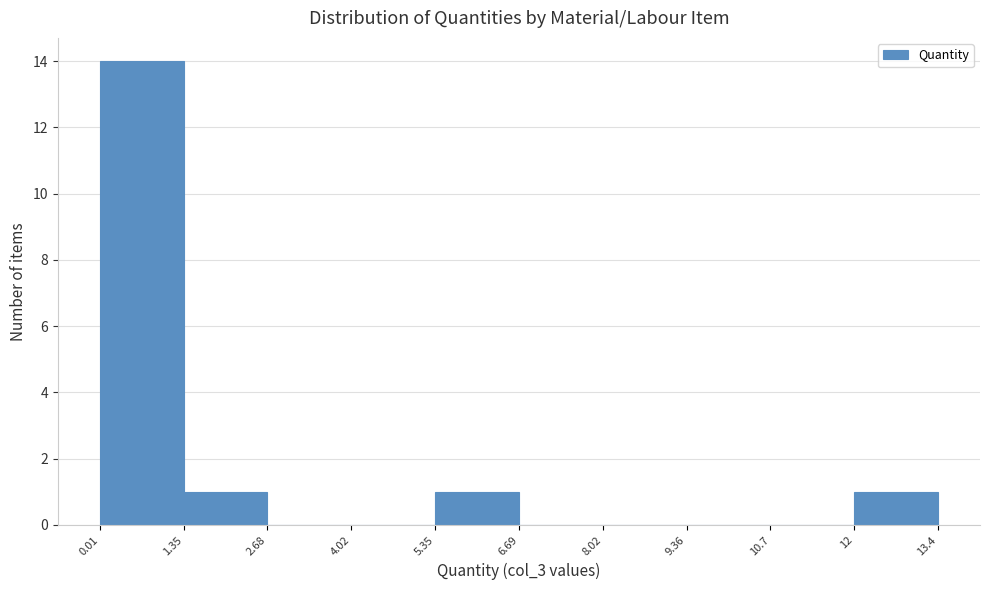

Reading left to right, transcribe this chart: for each bar, give the range it covers on the x-axis and its height. The values are not printed on the chart, so give them approximately, as read against the axis.

0.01 to 1.35: 14
1.35 to 2.68: 1
2.68 to 4.02: 0
4.02 to 5.35: 0
5.35 to 6.69: 1
6.69 to 8.02: 0
8.02 to 9.36: 0
9.36 to 10.7: 0
10.7 to 12: 0
12 to 13.4: 1